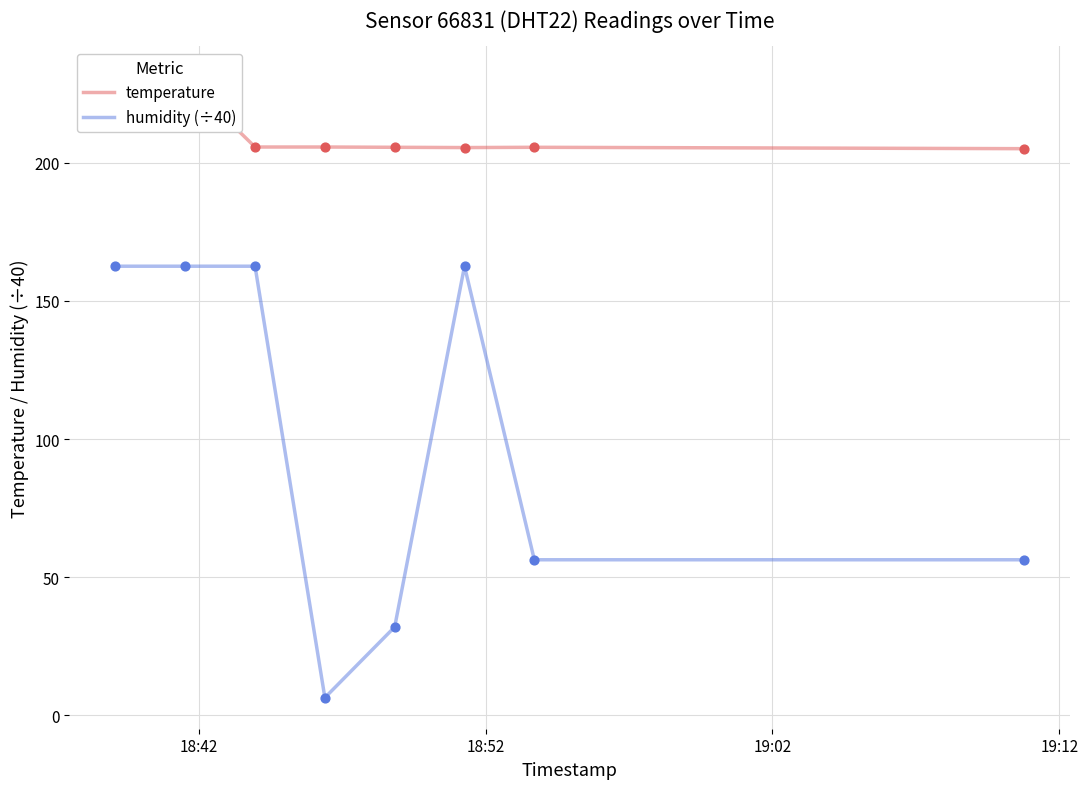

Which series has the largest total across all categories?

temperature